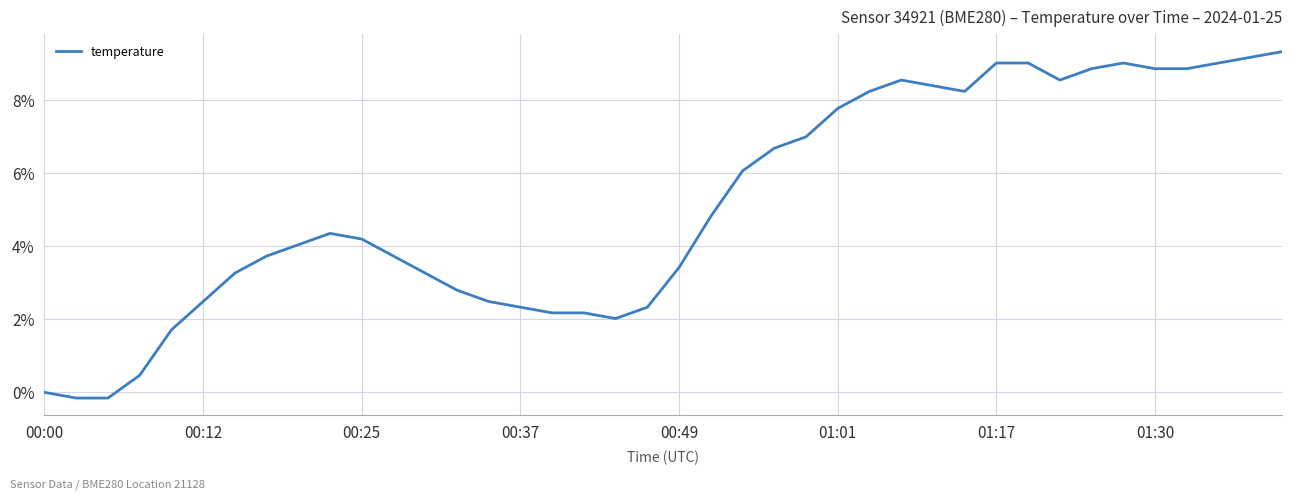

What is the difference between the maximum and minimum values?

9.5